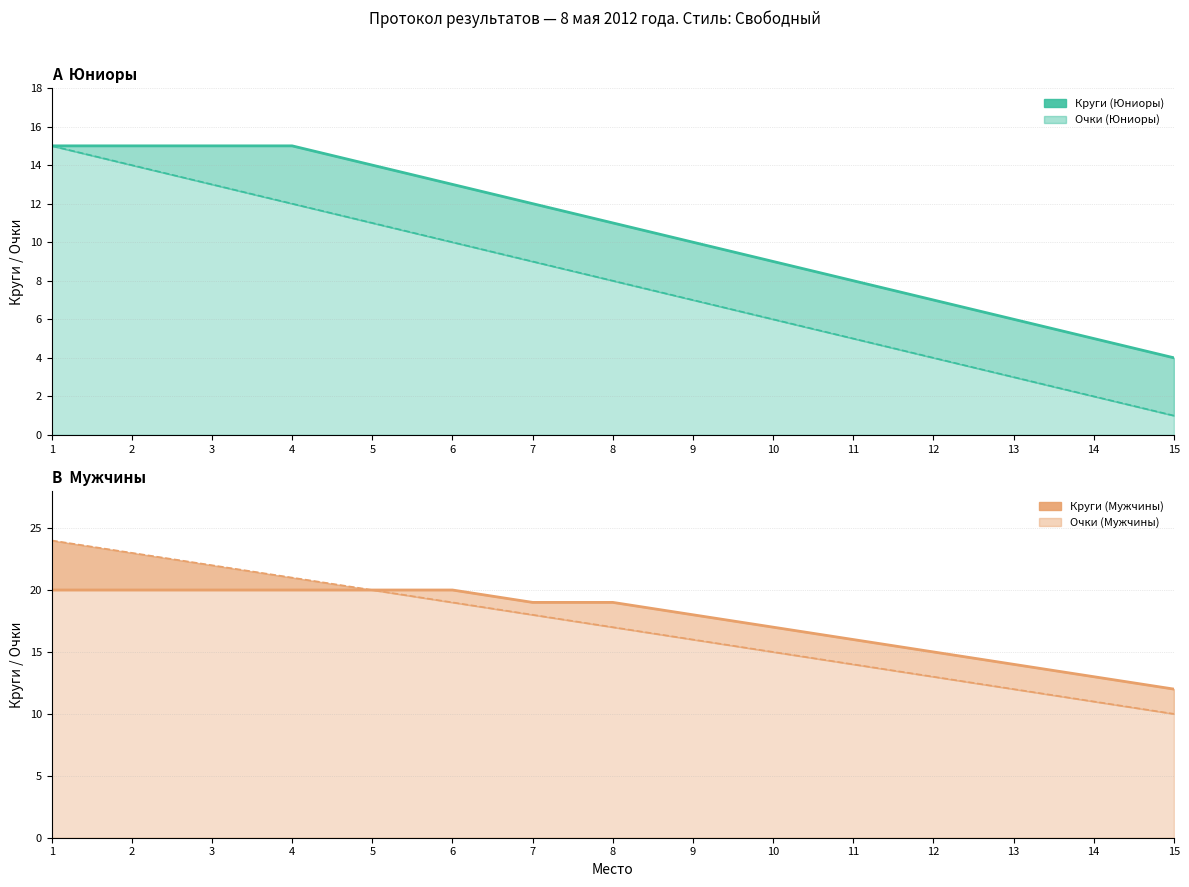

What is the value of the Круги (Юниоры) point at the 3rd from the left?

15